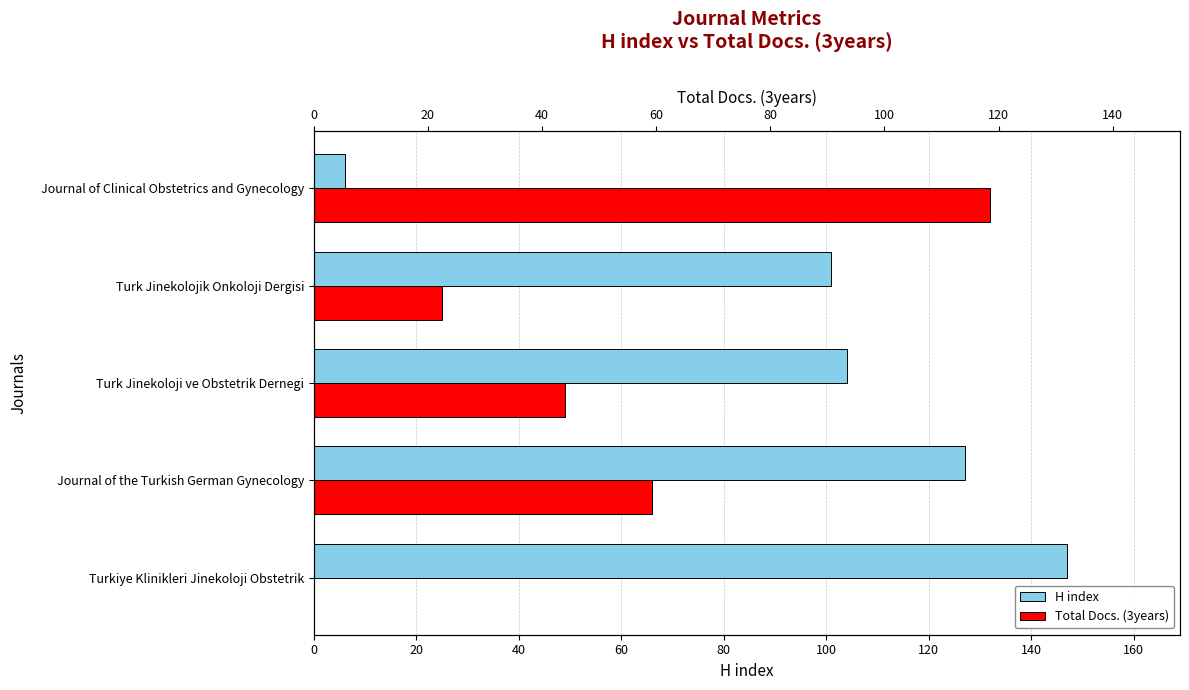

At how many categories does at least one series exceed 115?

3